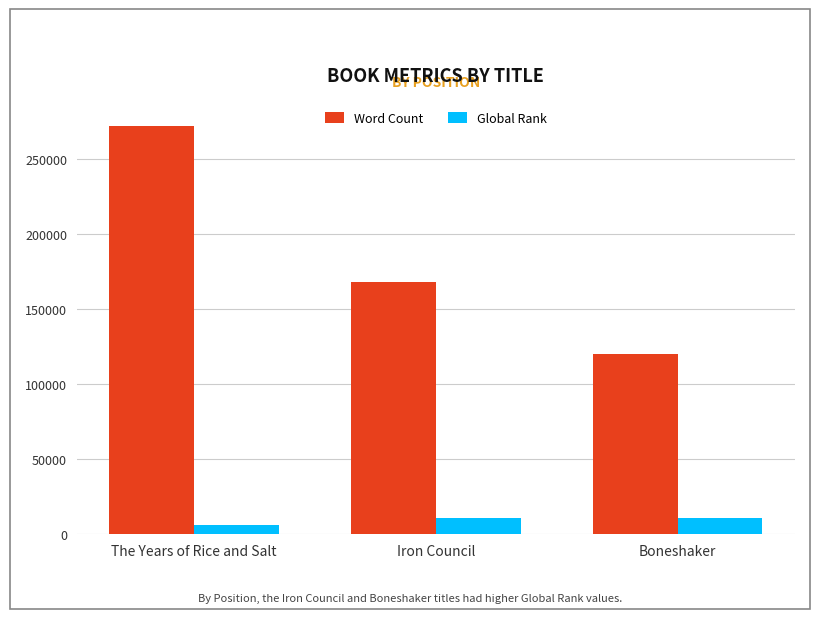

At Iron Council, list the series in order from largest to smallest.

Word Count, Global Rank